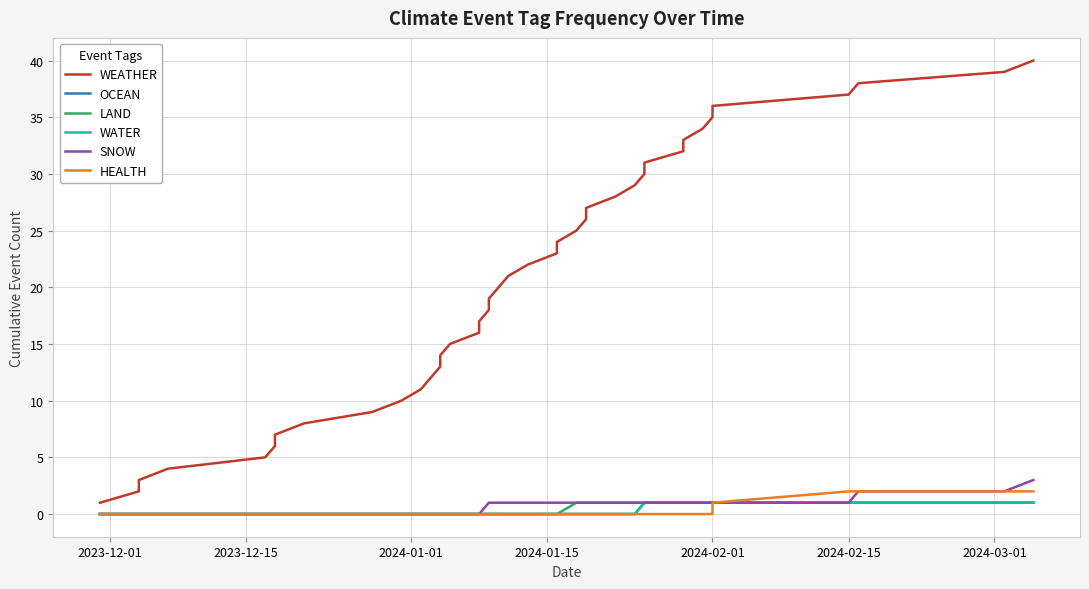

How many lines are shown in the chart?

6